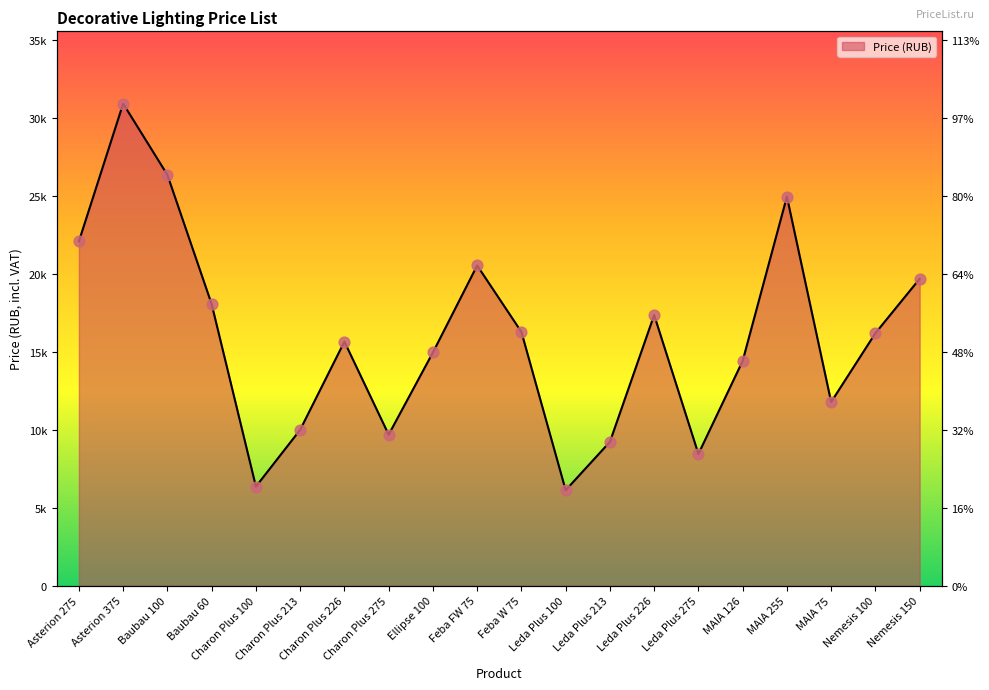

Which has a higher value, Charon Plus 275 or Asterion 375?

Asterion 375